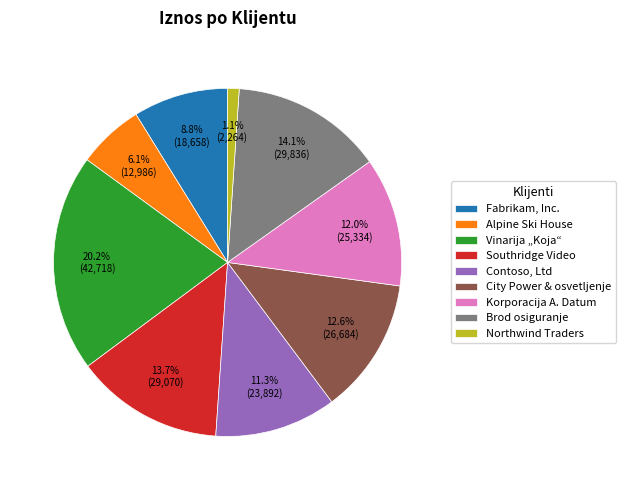

To the nearest percent, what is the combined percentage of City Power & osvetljenje and Korporacija A. Datum?

25%